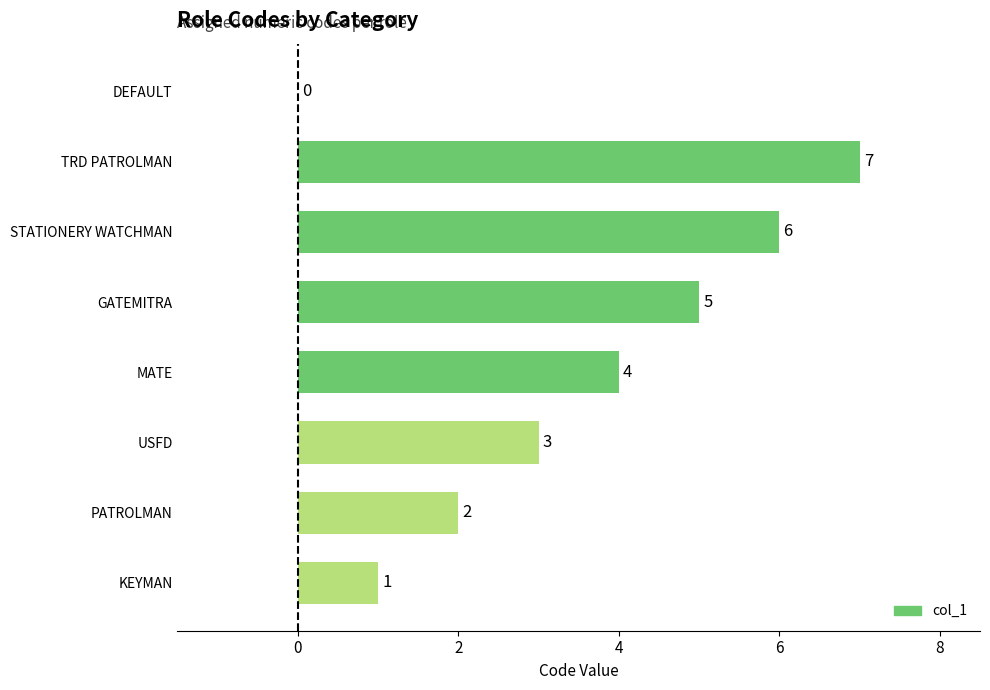

At which label is the value closest to 3?

USFD